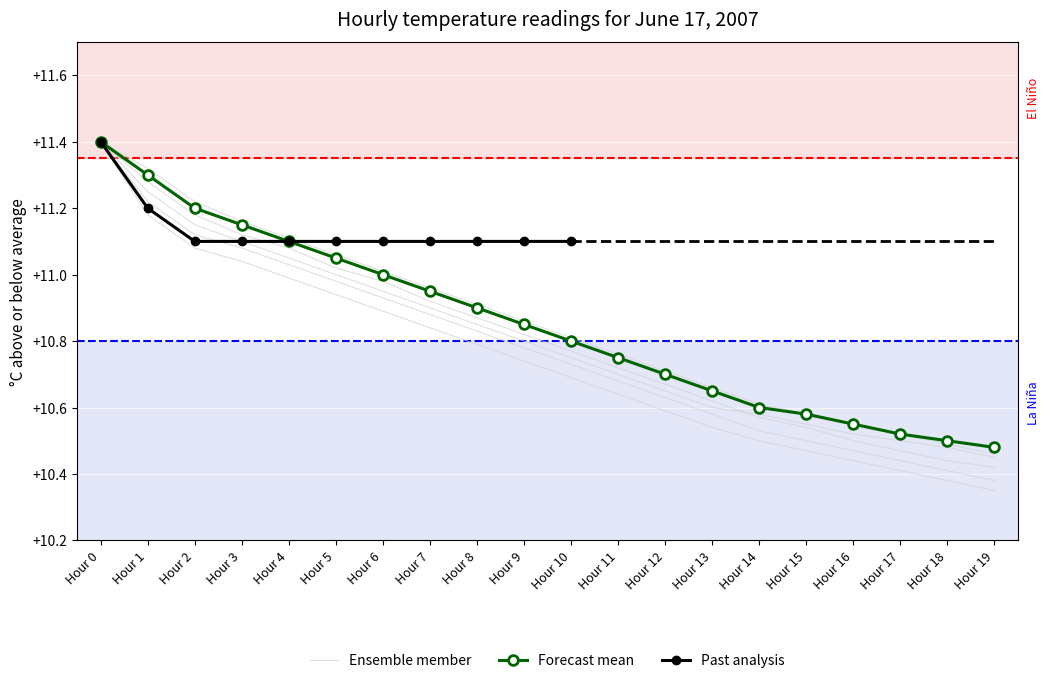

At which label does Ensemble member 4 reach its minimum?

Hour 19